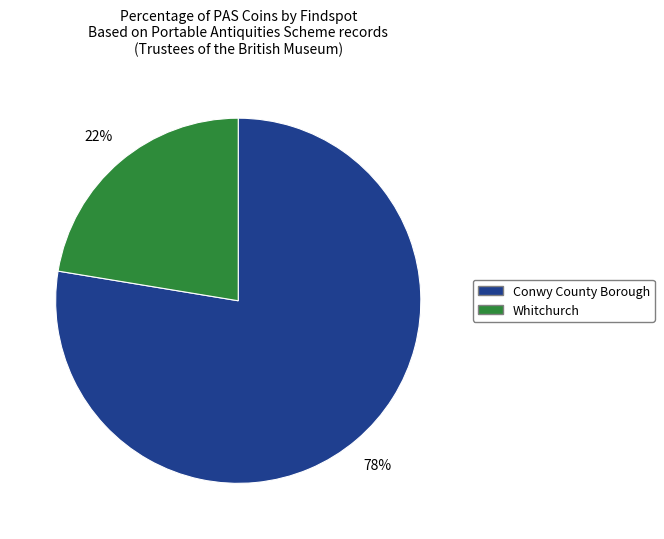

How many slices are in this pie chart?

2